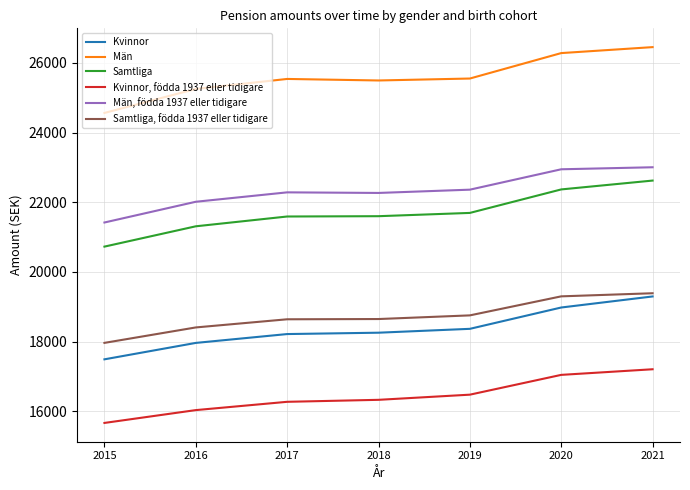

Which series has the widest spread of values?

Samtliga